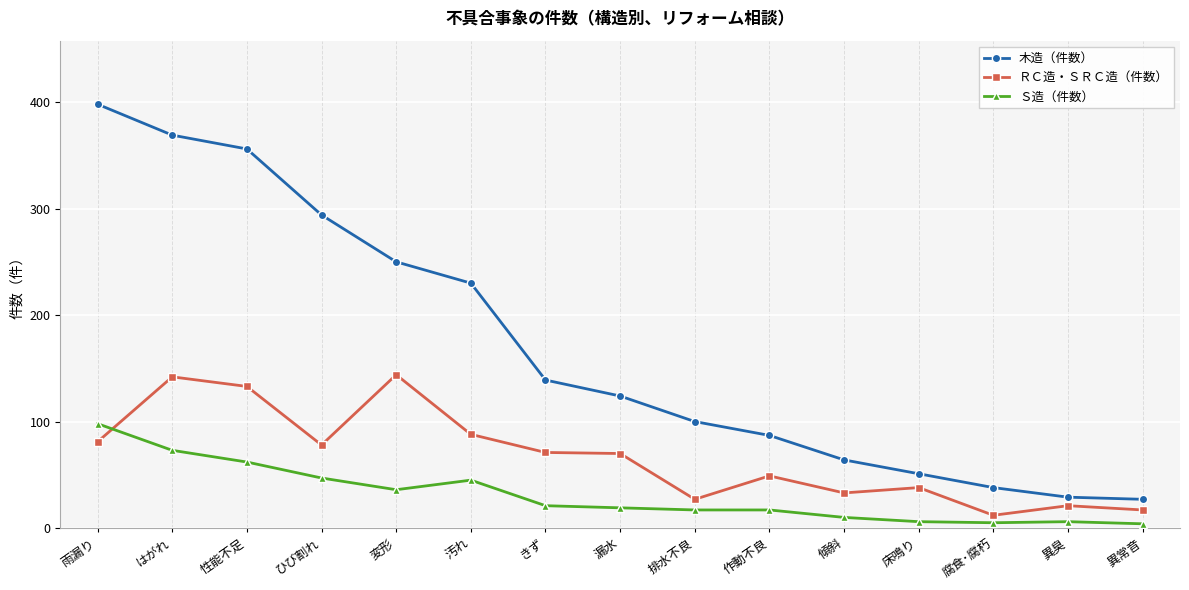

Count the number of categories in the chart.

15